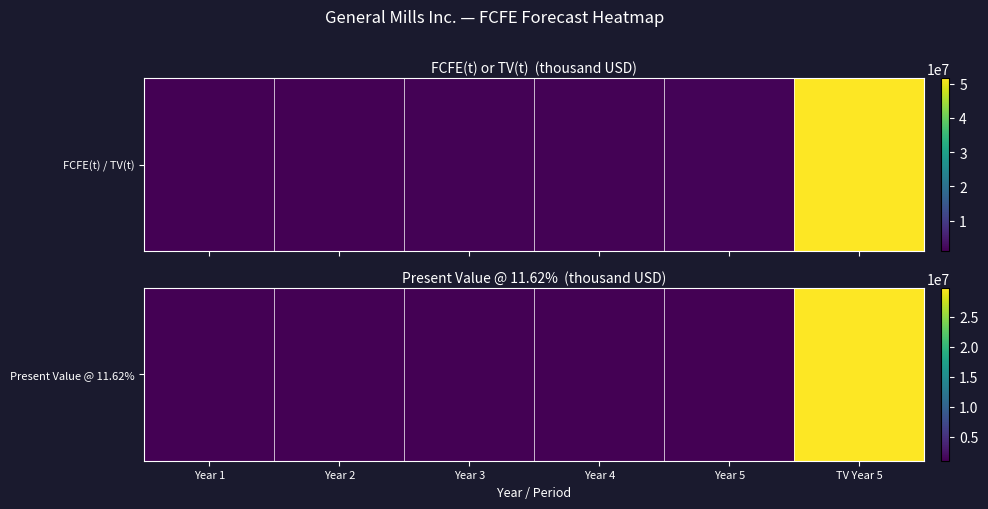

Reading left to right, what are all the values shown in this chart?

Year 1=1064406	Year 2=1057176	Year 3=1041119	Year 4=1016563	Year 5=984050	TV Year 5=29783701